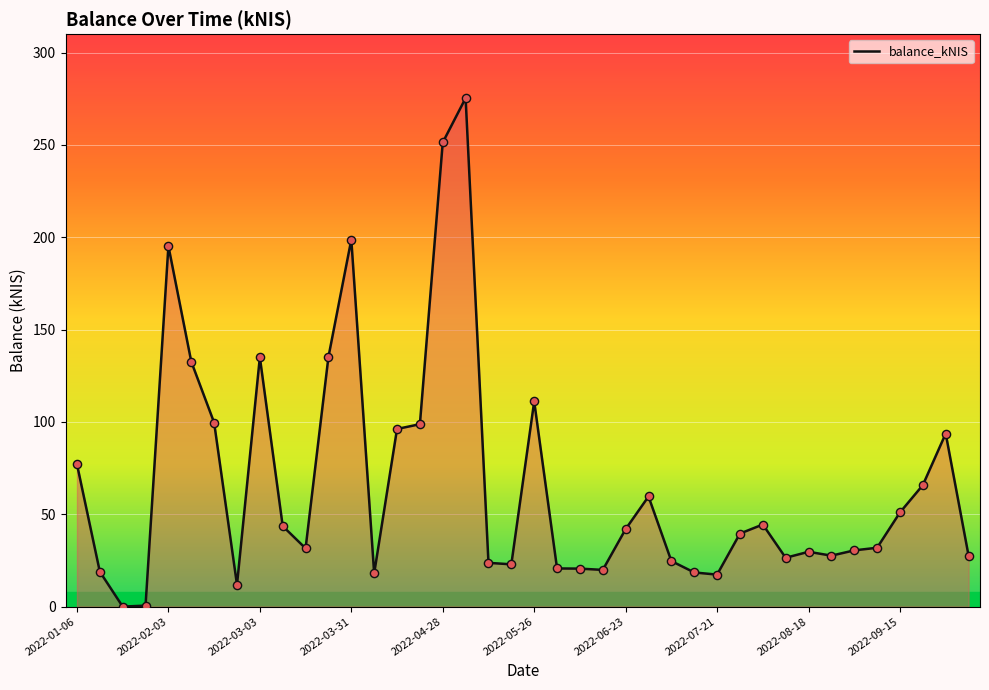

Between 39 and 2022-08-18, which is larger?

2022-08-18